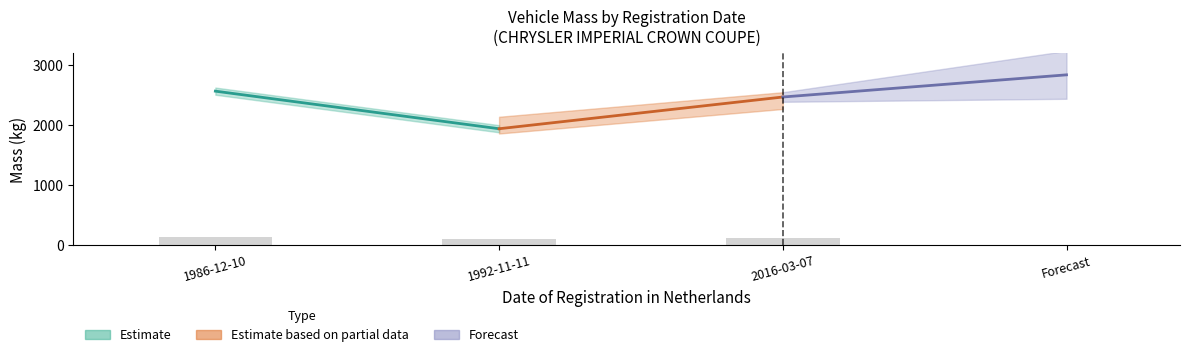

How many bars are there in total?

3